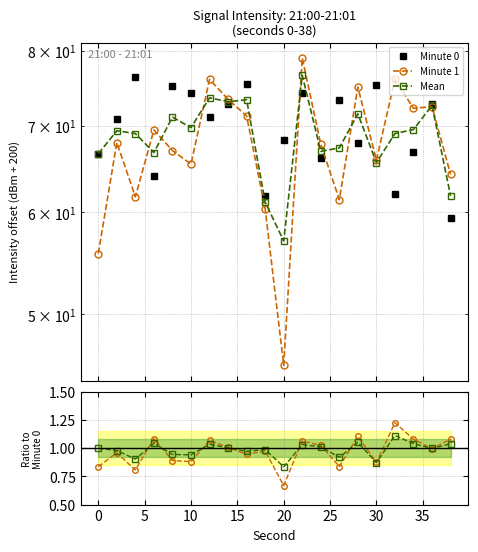

What are all the series names shown in the legend?

Minute 0, Minute 1, Mean